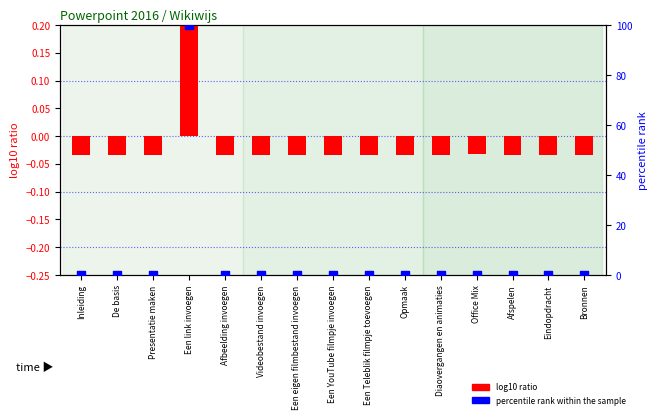

Which series reaches the maximum Y coordinate?

percentile rank within the sample